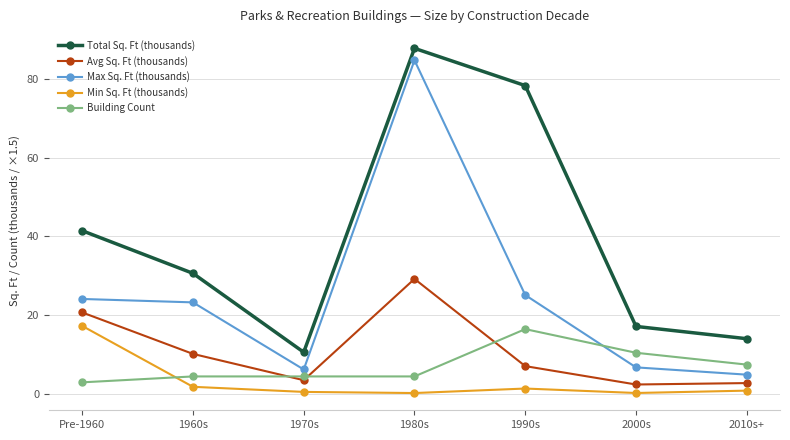

Rank the series by their maximum value, from lowest to highest.

Building Count, Min Sq. Ft (thousands), Avg Sq. Ft (thousands), Max Sq. Ft (thousands), Total Sq. Ft (thousands)